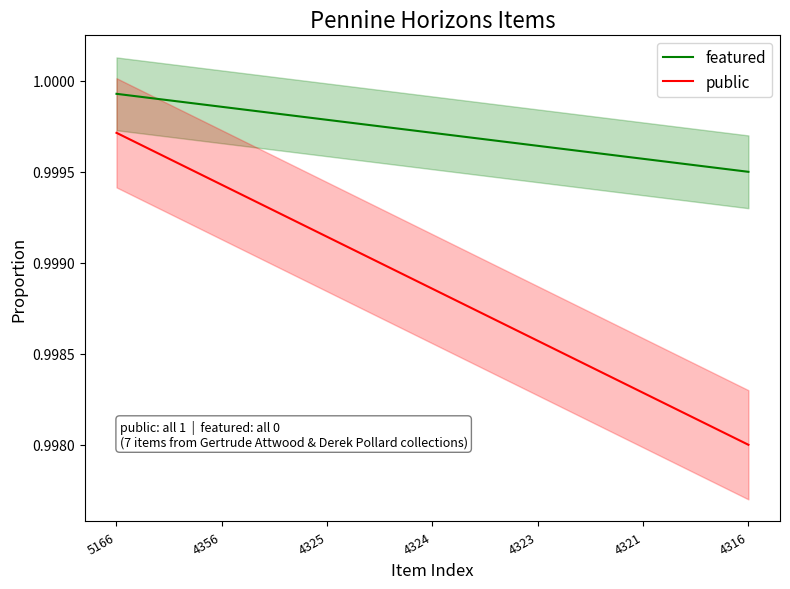

Which category has the lowest value across all series?

4316